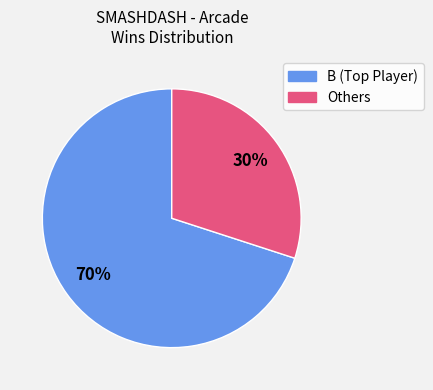

Is there any slice that represents more than half of the pie?

Yes